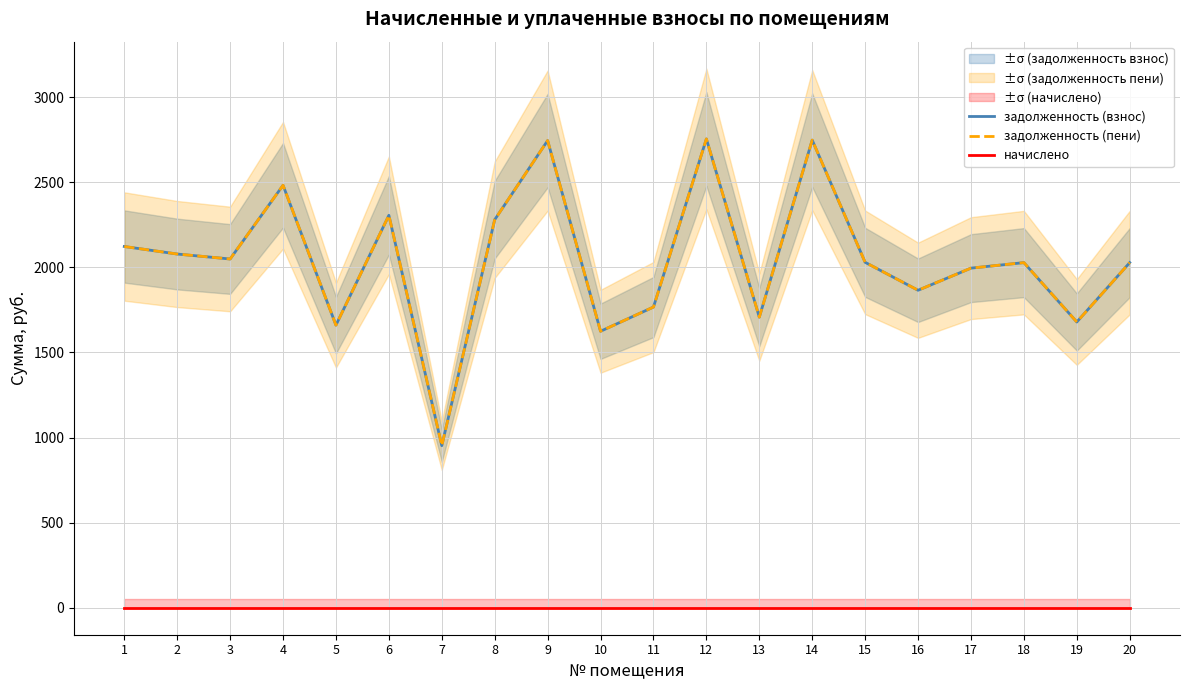

What is the average value of the задолженность (взнос) series?

2044.8